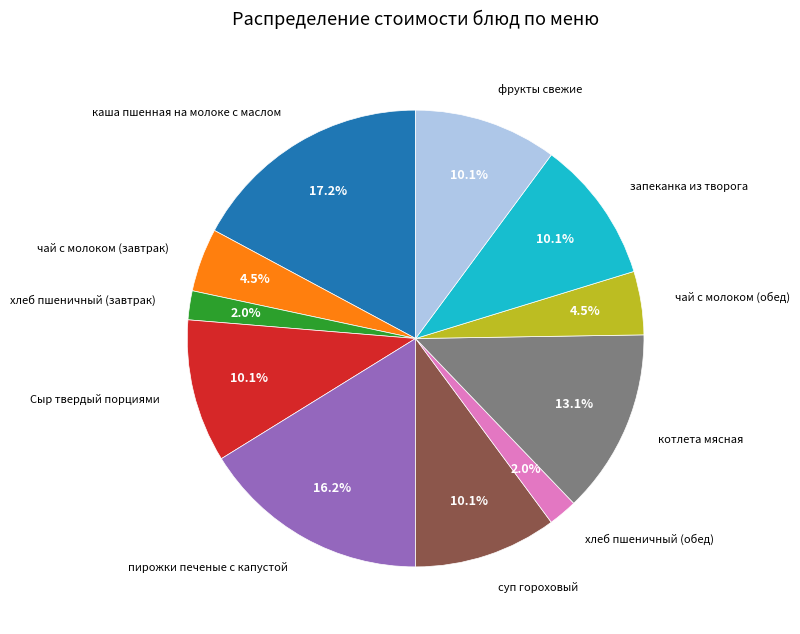

To the nearest percent, what is the difference between the largest and smallest slice percentages?

15%